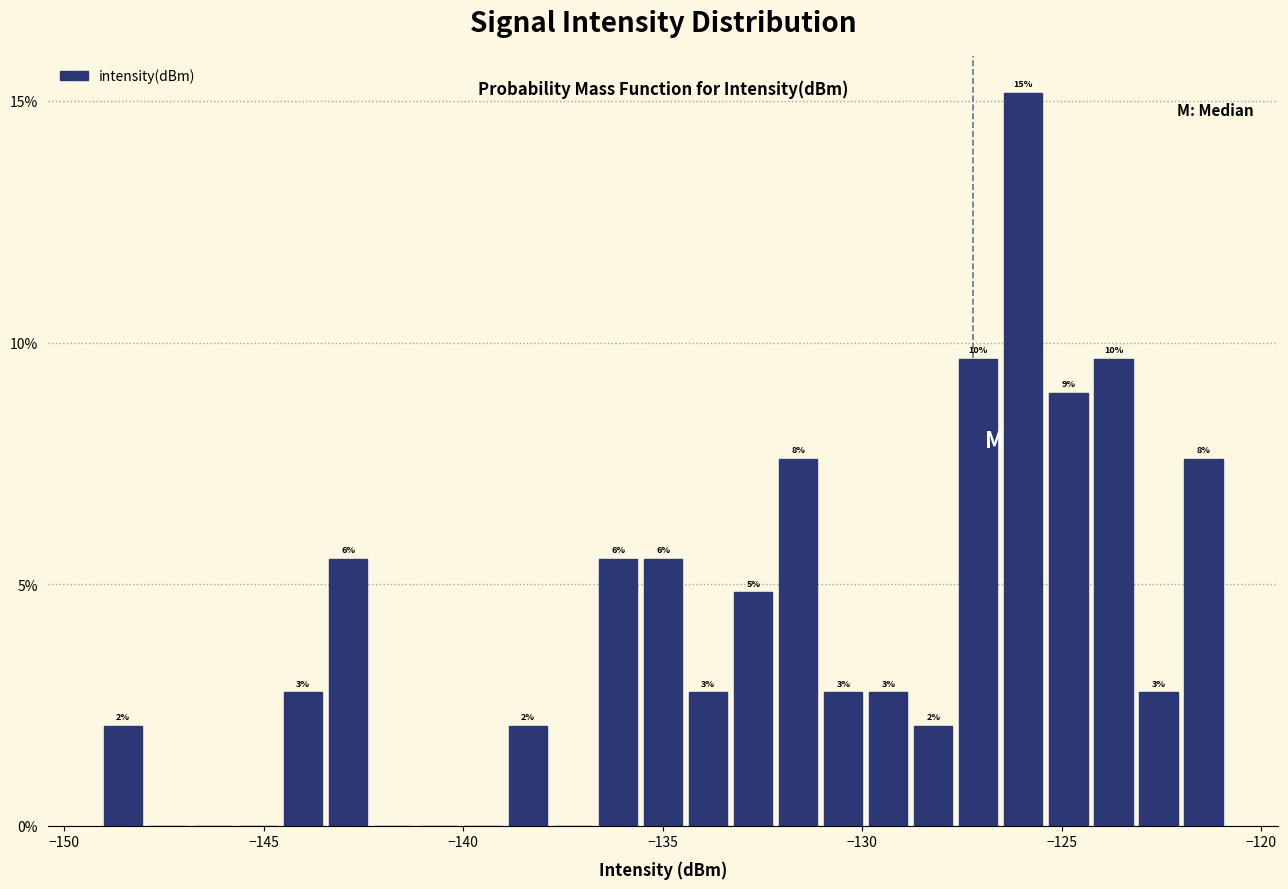

Around what value on the x-axis is the tallest bar? Give the approximate position of its centre, as read against the axis.

-126.0